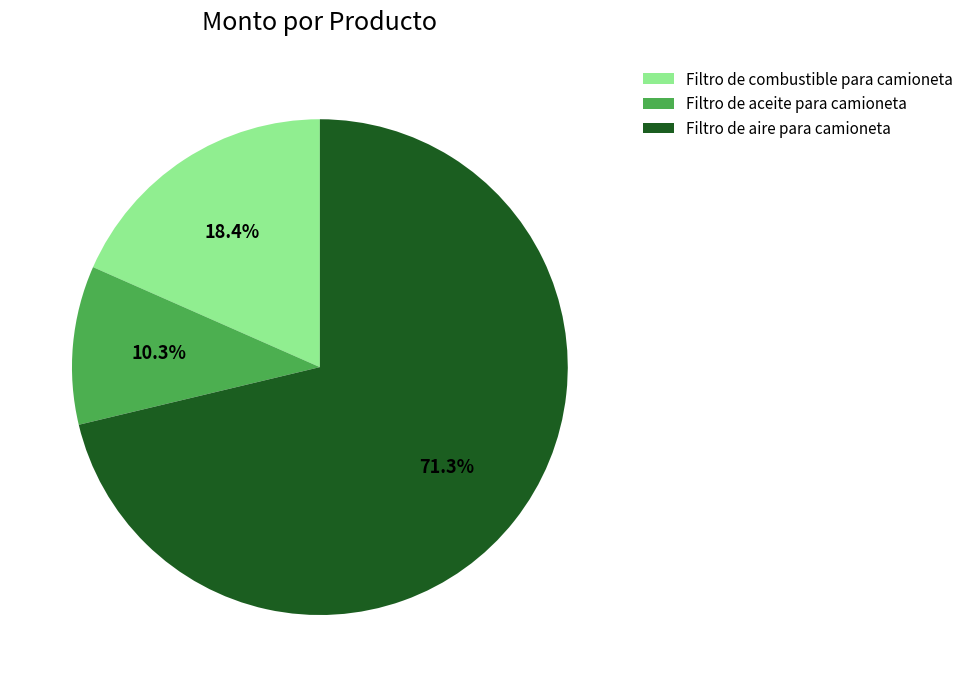

To the nearest percent, what is the difference between the largest and smallest slice percentages?

61%